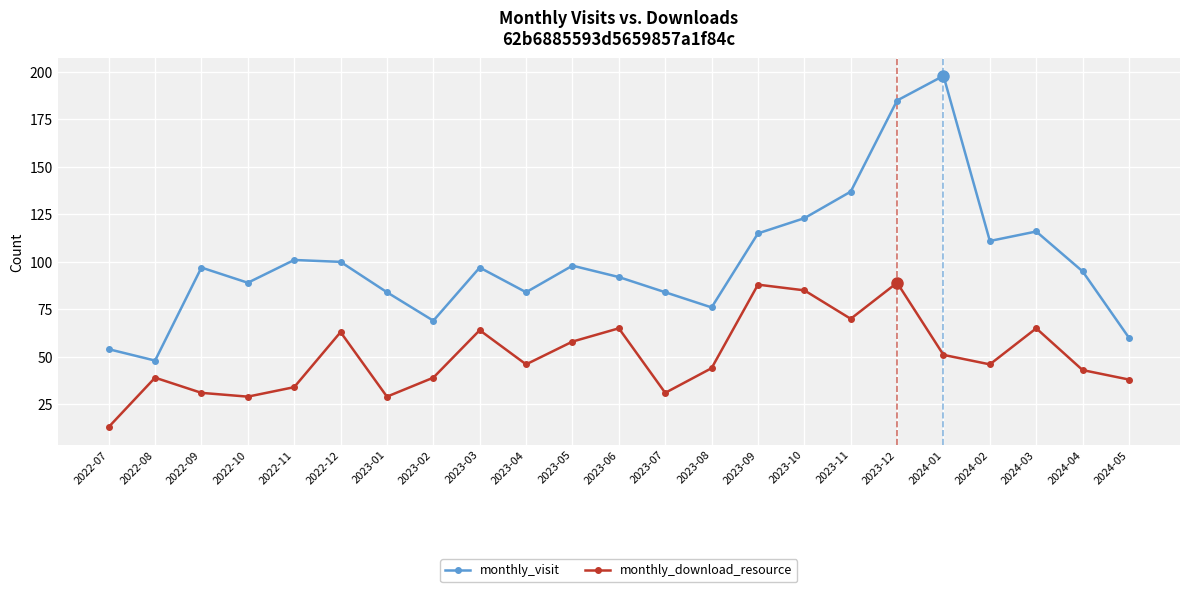

Reading left to right, transcribe all the data shown in this chart.

monthly_visit: 2022-07=54	2022-08=48	2022-09=97	2022-10=89	2022-11=101	2022-12=100	2023-01=84	2023-02=69	2023-03=97	2023-04=84	2023-05=98	2023-06=92	2023-07=84	2023-08=76	2023-09=115	2023-10=123	2023-11=137	2023-12=185	2024-01=198	2024-02=111	2024-03=116	2024-04=95	2024-05=60
monthly_download_resource: 2022-07=13	2022-08=39	2022-09=31	2022-10=29	2022-11=34	2022-12=63	2023-01=29	2023-02=39	2023-03=64	2023-04=46	2023-05=58	2023-06=65	2023-07=31	2023-08=44	2023-09=88	2023-10=85	2023-11=70	2023-12=89	2024-01=51	2024-02=46	2024-03=65	2024-04=43	2024-05=38